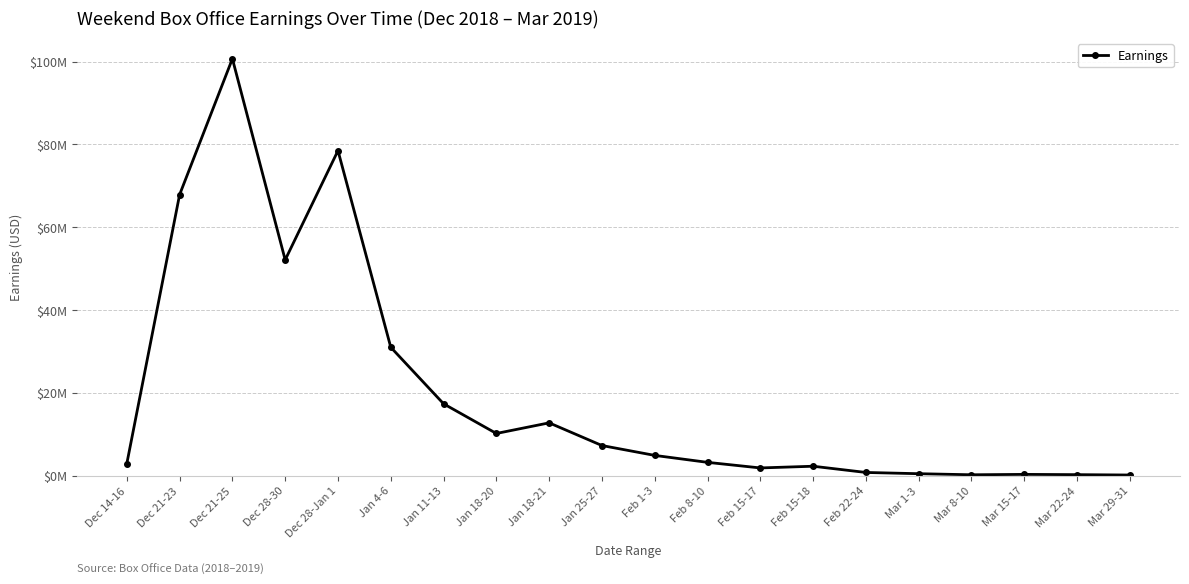

What is the smallest value displayed?

141069